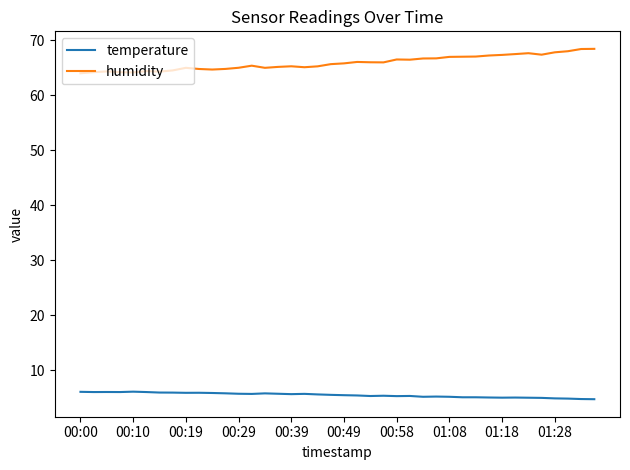

List the series in order of their peak value, highest first.

humidity, temperature